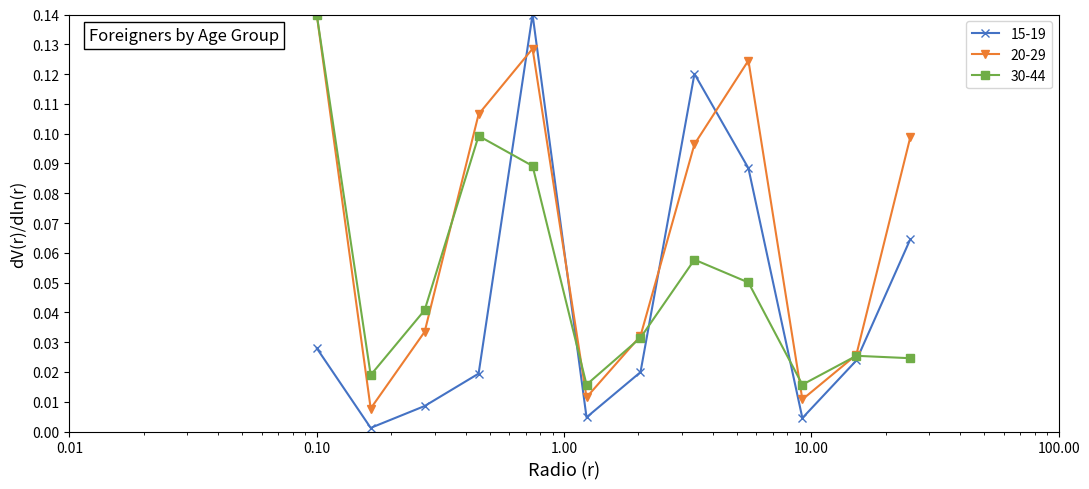

Rank the series by their average value, from highest to lowest.

20-29, 30-44, 15-19